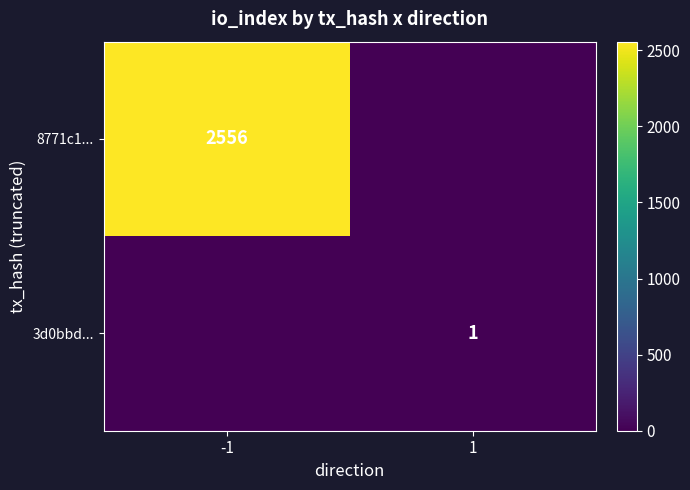

What is the total value across all series at -1?

2556